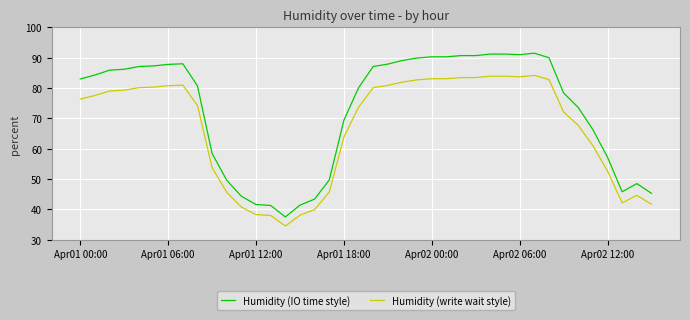

What is the greatest value displayed?

91.5